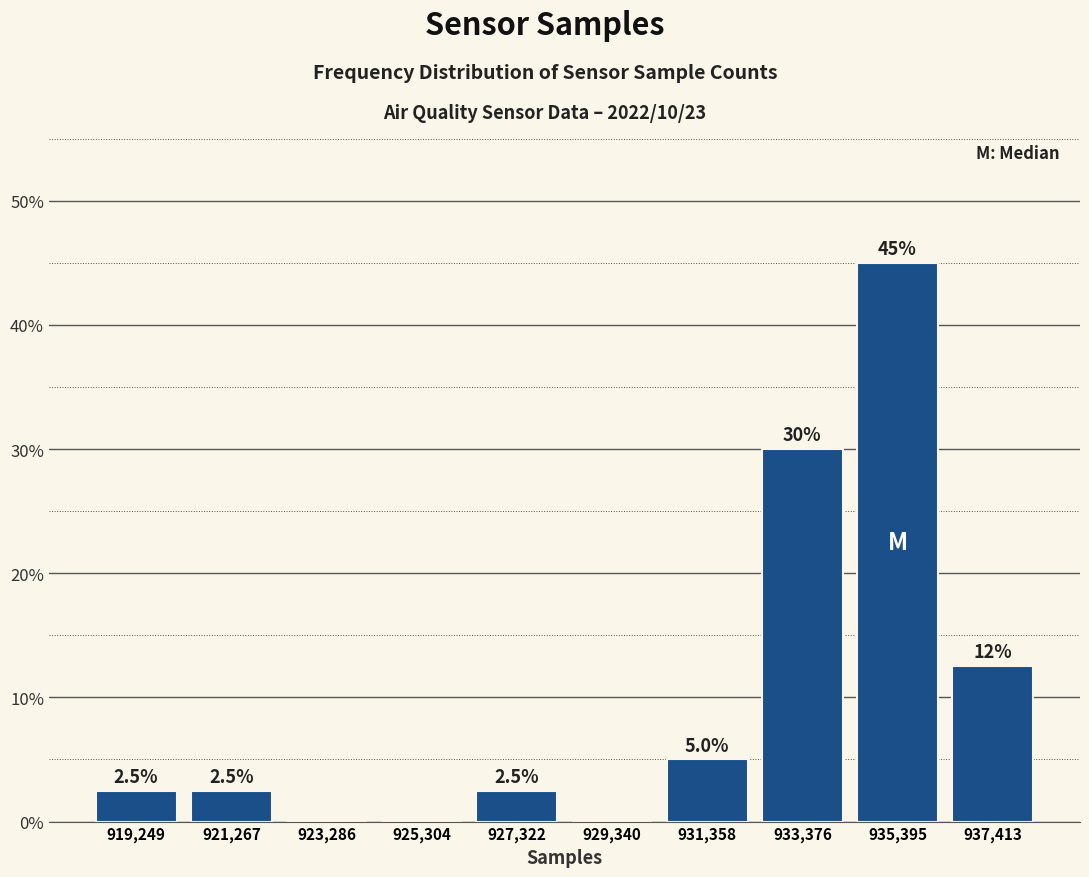

Over which range of the x-axis is the bar tallest?

934500 to 936500